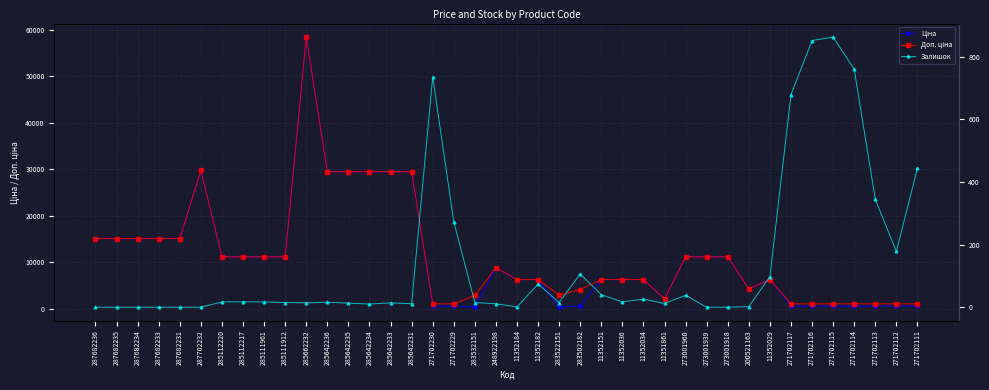

Does the chart have visible grid lines?

Yes